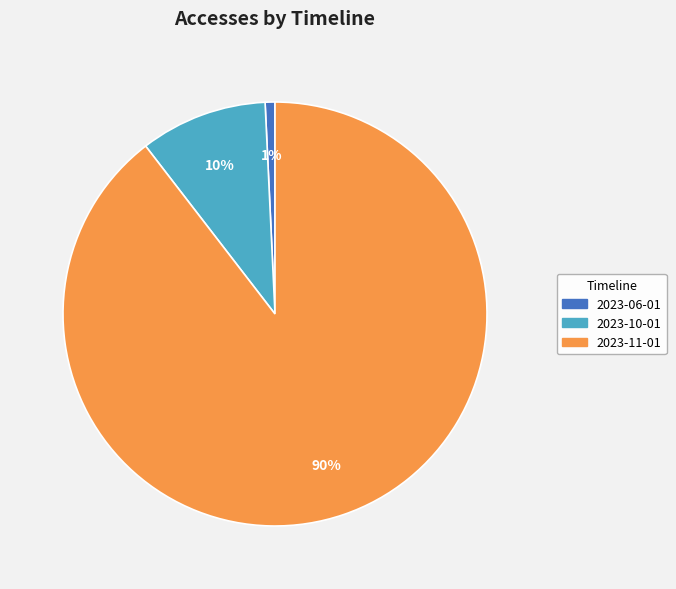

Rank the categories by value from lowest to highest.

2023-06-01, 2023-10-01, 2023-11-01